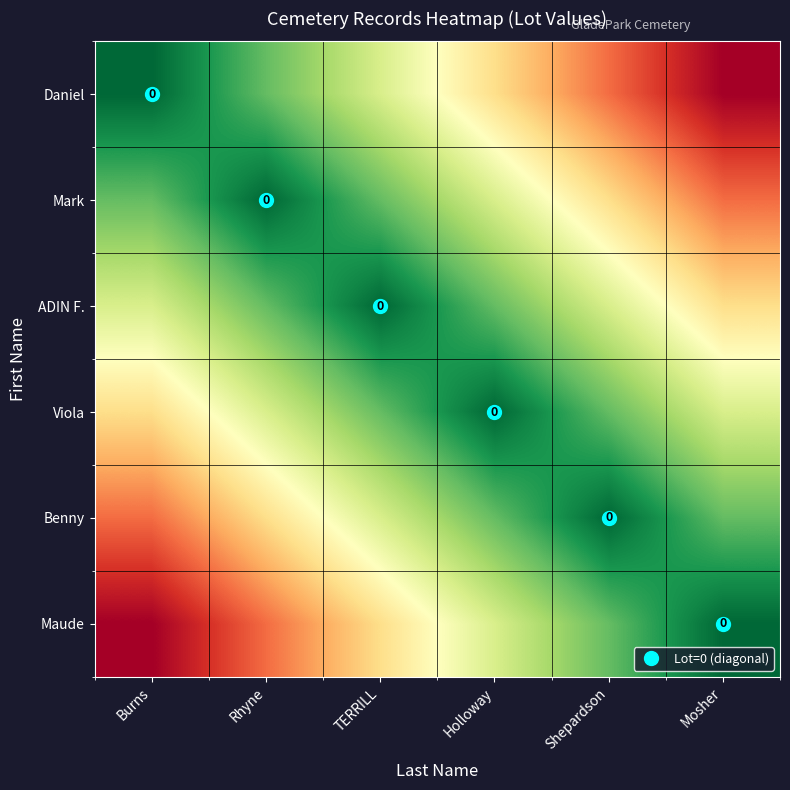

The Mark series shows -0.5 at Rhyne. True or false?

False